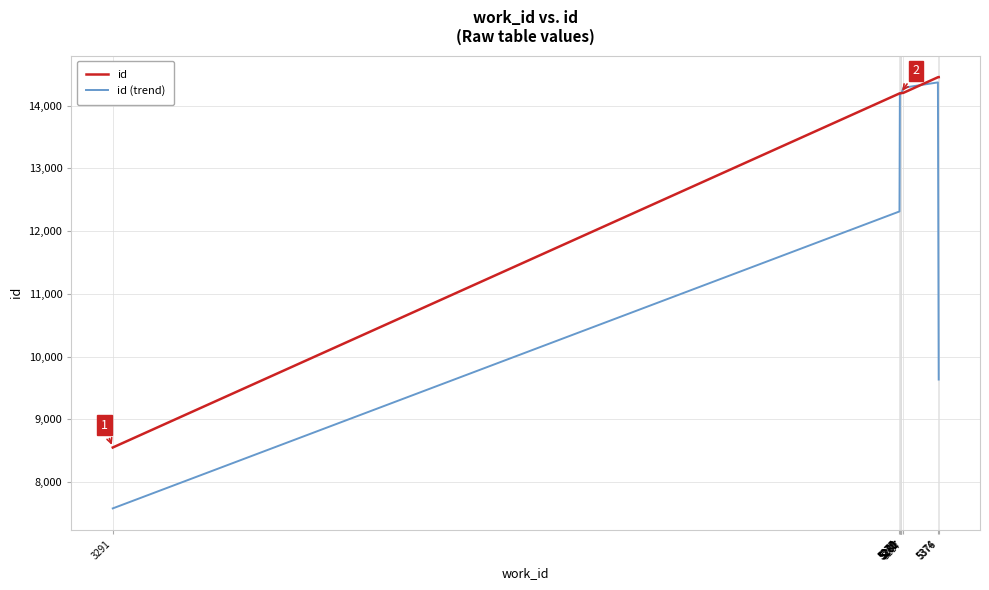

Which series has the widest spread of values?

id (trend)